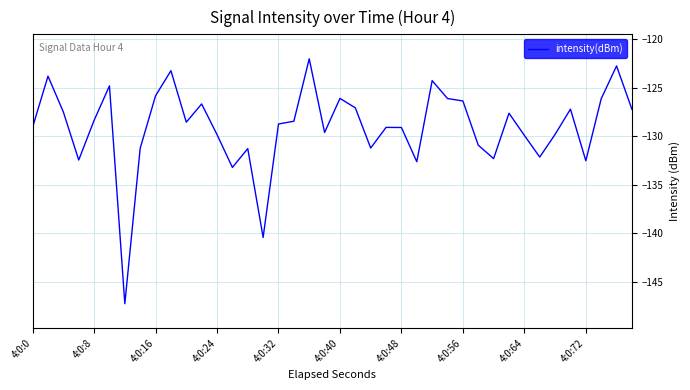

What is the minimum value shown in the chart?

-147.3